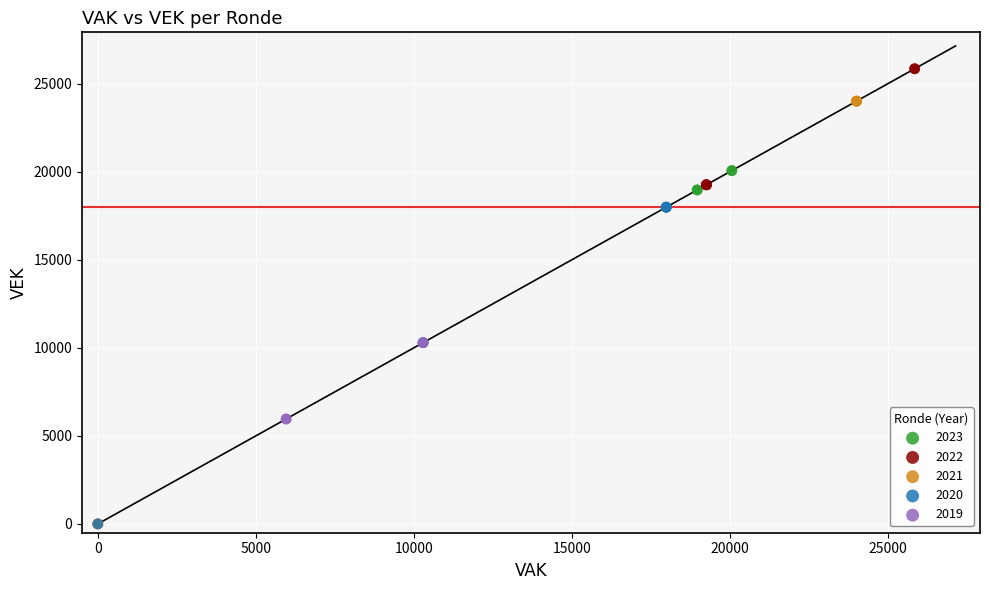

Which series has the largest Y range (max minus min)?

2022